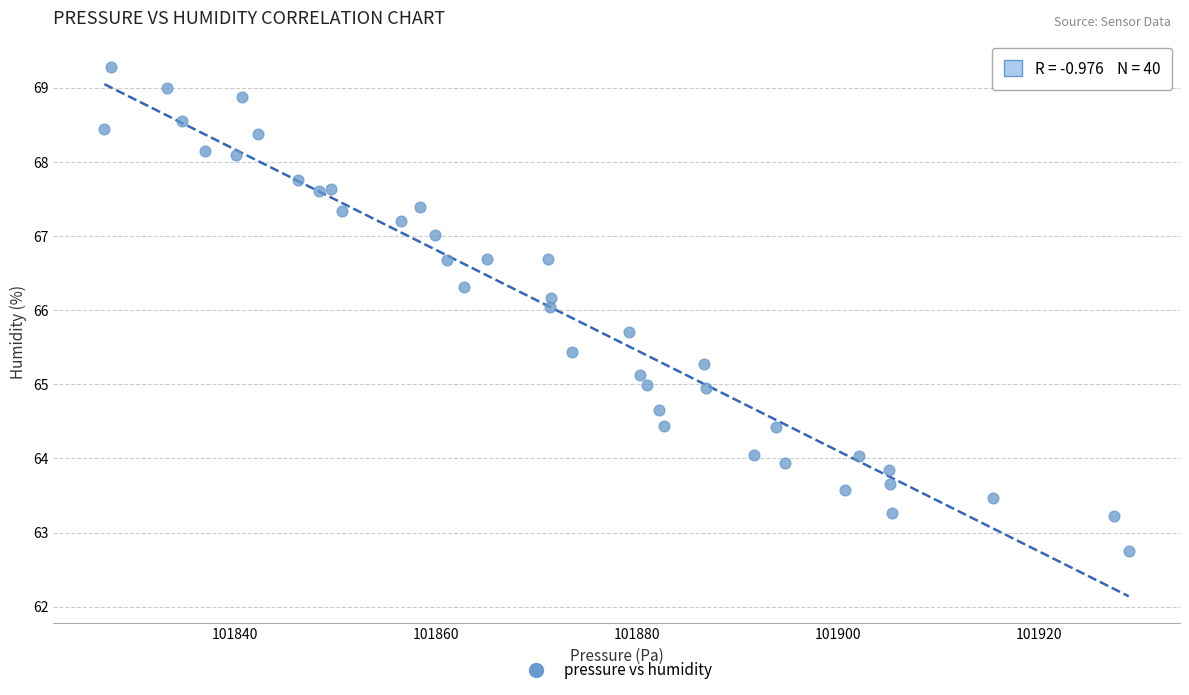

What is the range of Y values (max minus min)?

6.5